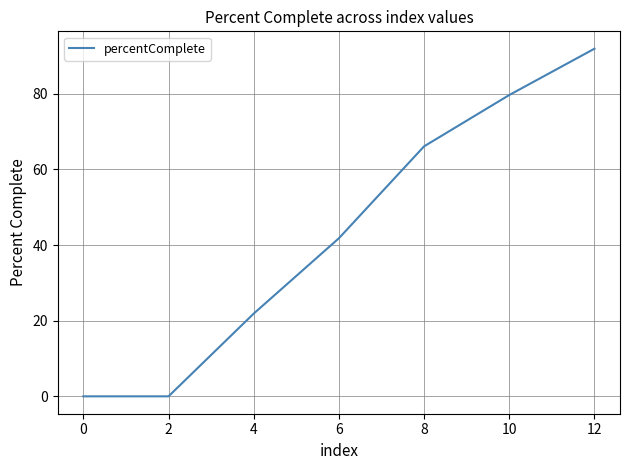

At which label is the value closest to 45?

6